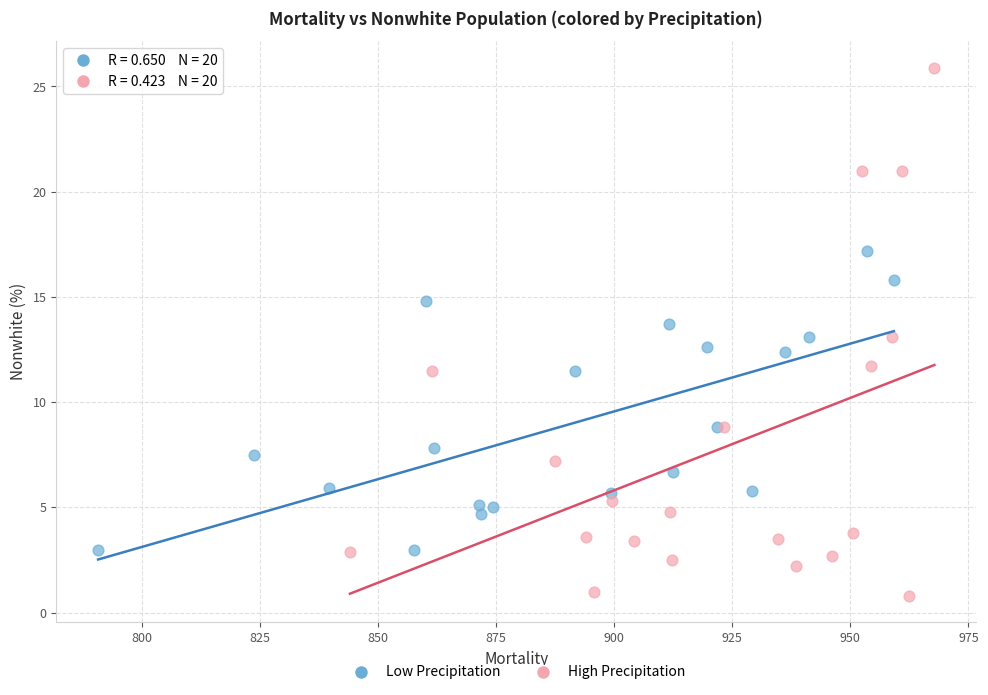

Which series has the widest spread of Y values?

High Precipitation